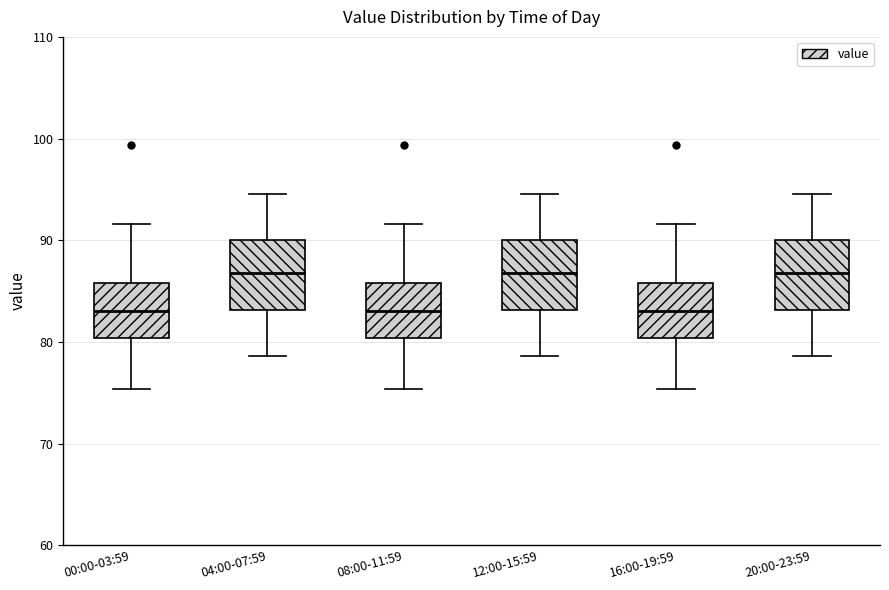

Reading left to right, read every box against the y-axis: the position of its median line, the range the box covers, and the ends of its whiskers. The values are not printed on the chart, so give them approximately, as read against the axis.

00:00-03:59: median 83, box 80 to 86, whiskers 75 to 92
04:00-07:59: median 87, box 83 to 90, whiskers 79 to 95
08:00-11:59: median 83, box 80 to 86, whiskers 75 to 92
12:00-15:59: median 87, box 83 to 90, whiskers 79 to 95
16:00-19:59: median 83, box 80 to 86, whiskers 75 to 92
20:00-23:59: median 87, box 83 to 90, whiskers 79 to 95